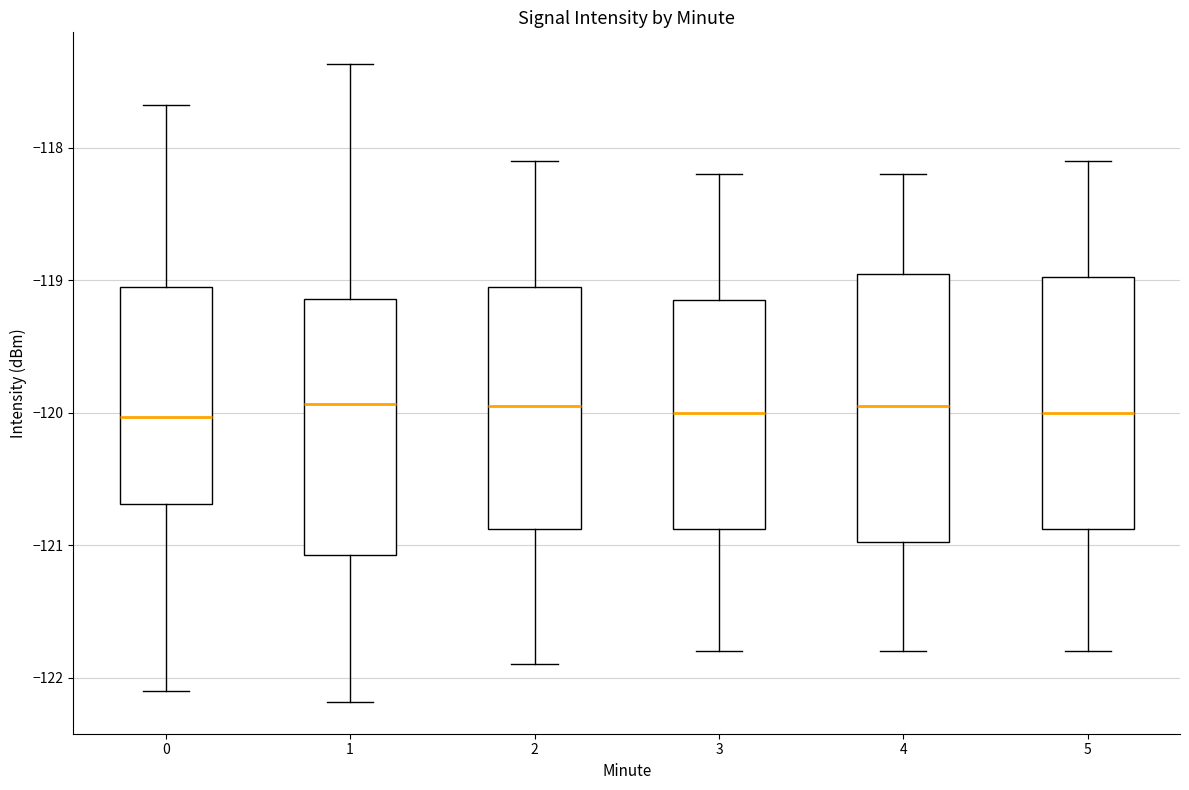

Reading left to right, read every box against the y-axis: the position of its median line, the range the box covers, and the ends of its whiskers. The values are not printed on the chart, so give them approximately, as read against the axis.

0: median -120.0, box -120.7 to -119.1, whiskers -122.1 to -117.7
1: median -119.9, box -121.1 to -119.1, whiskers -122.2 to -117.4
2: median -119.9, box -120.9 to -119.0, whiskers -121.9 to -118.1
3: median -120.0, box -120.9 to -119.1, whiskers -121.8 to -118.2
4: median -119.9, box -121.0 to -118.9, whiskers -121.8 to -118.2
5: median -120.0, box -120.9 to -119.0, whiskers -121.8 to -118.1